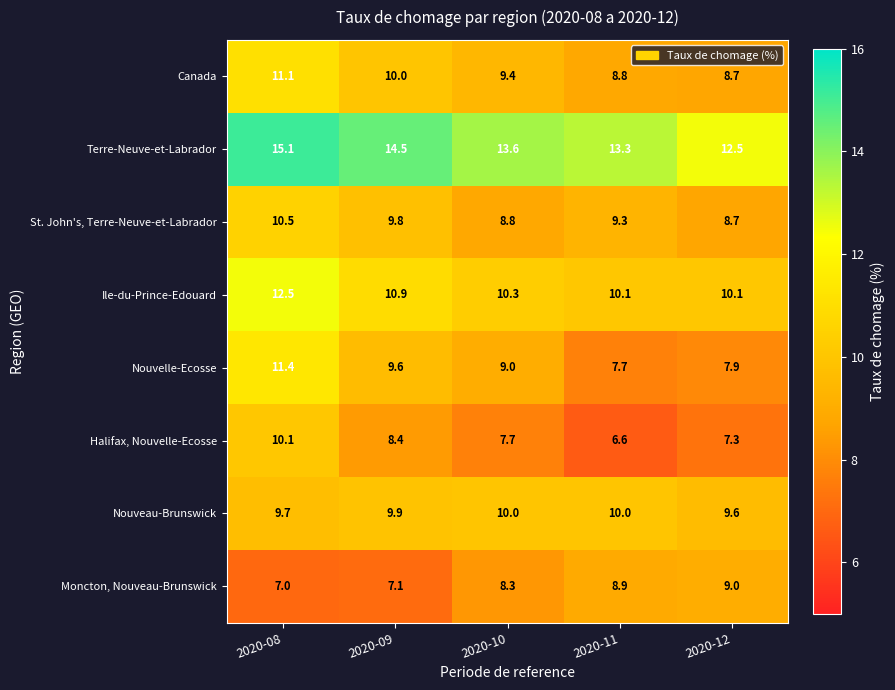

What is the difference between the highest and lowest values at 2020-11?

6.7